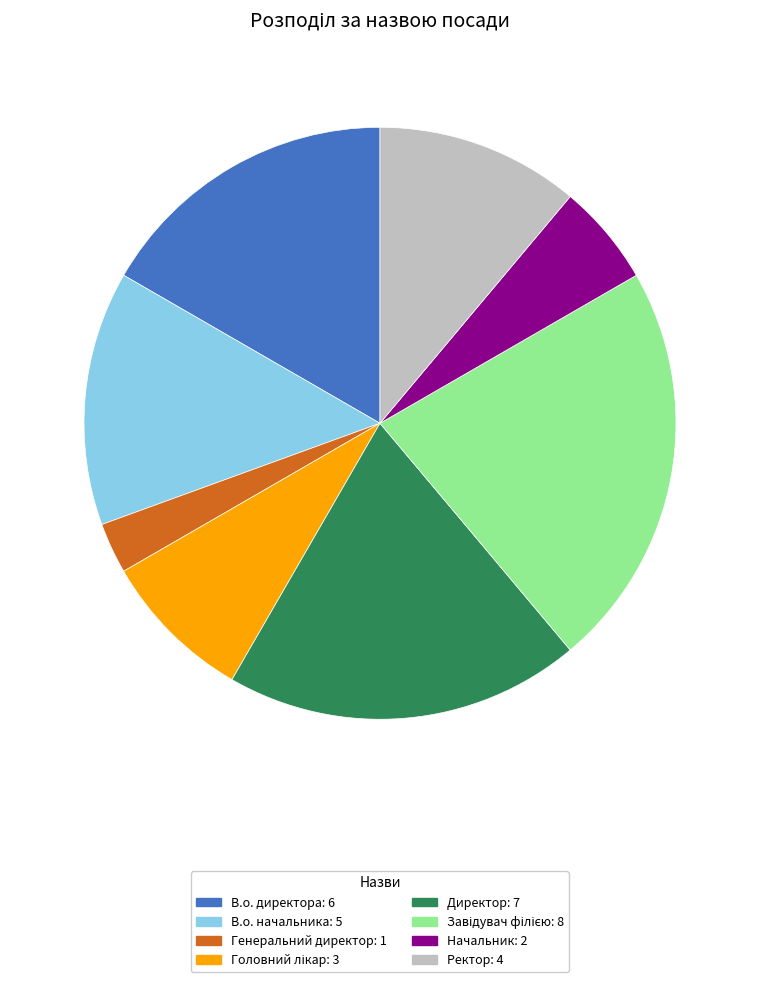

What is the ratio of the value at Ректор to the value at В.о. начальника?

0.8